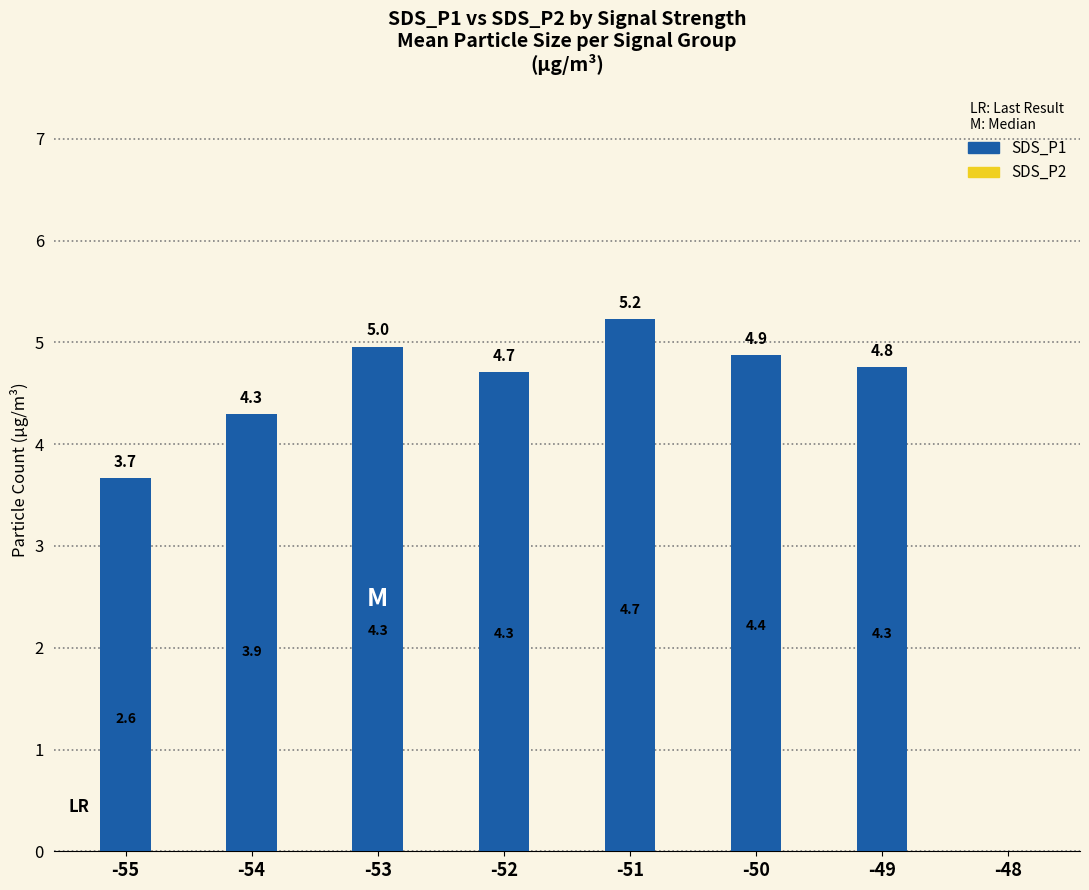

What is the highest value of the SDS_P1 series?

5.2